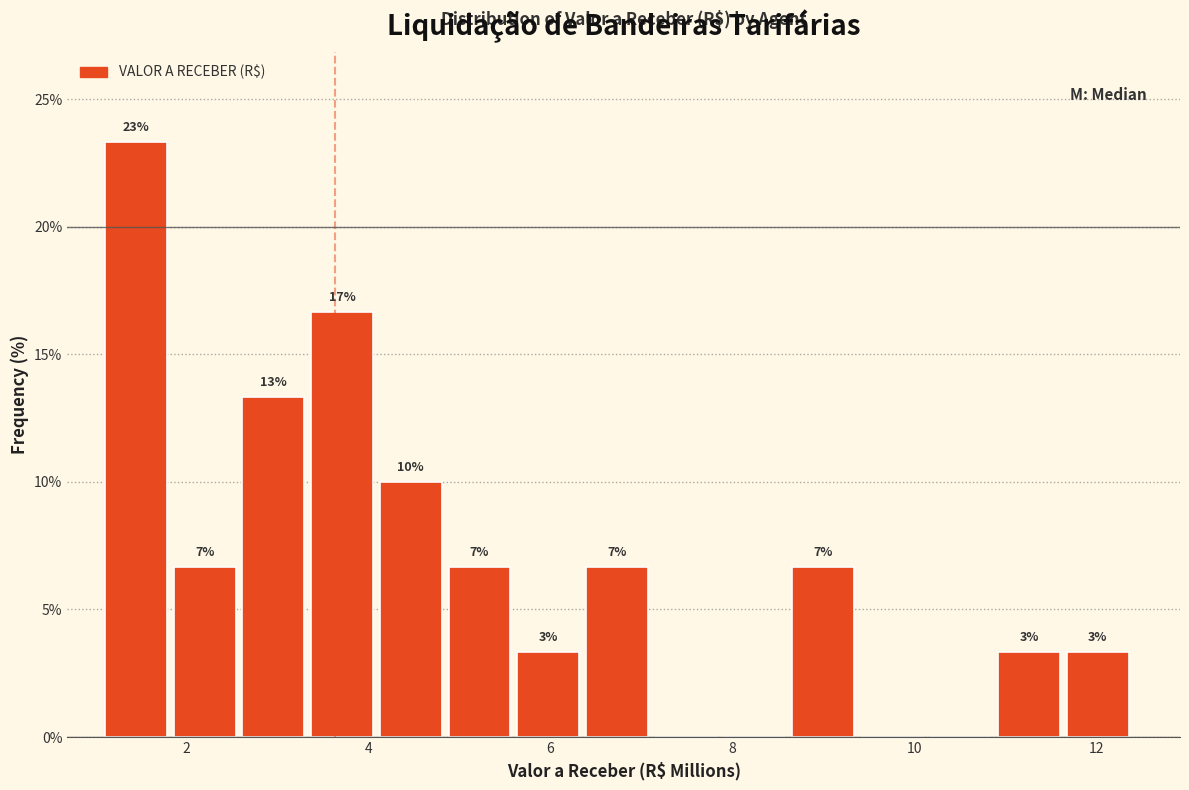

Around what value on the x-axis is the tallest bar? Give the approximate position of its centre, as read against the axis.

1.4